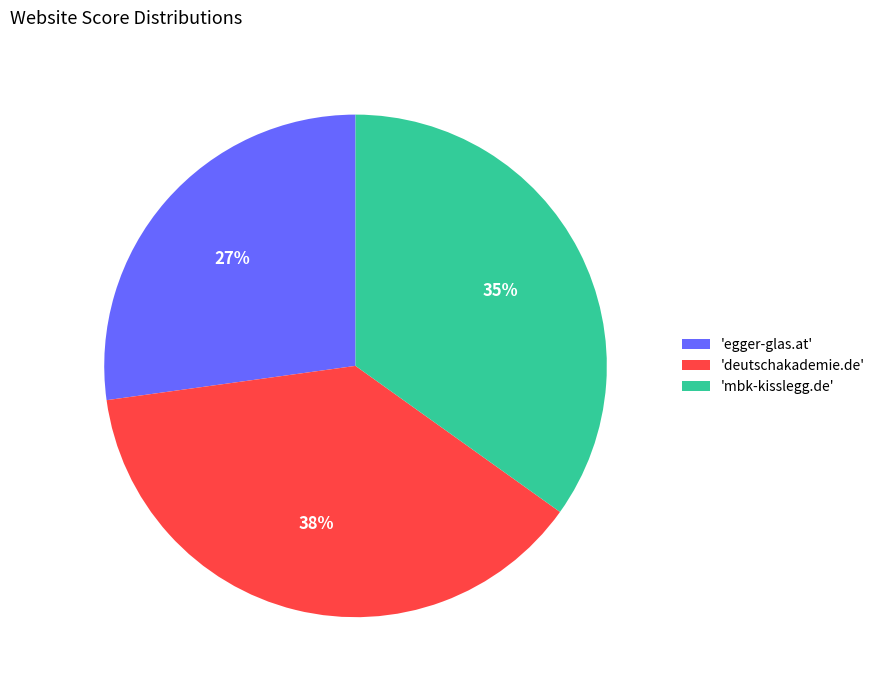

How many slices are in this pie chart?

3